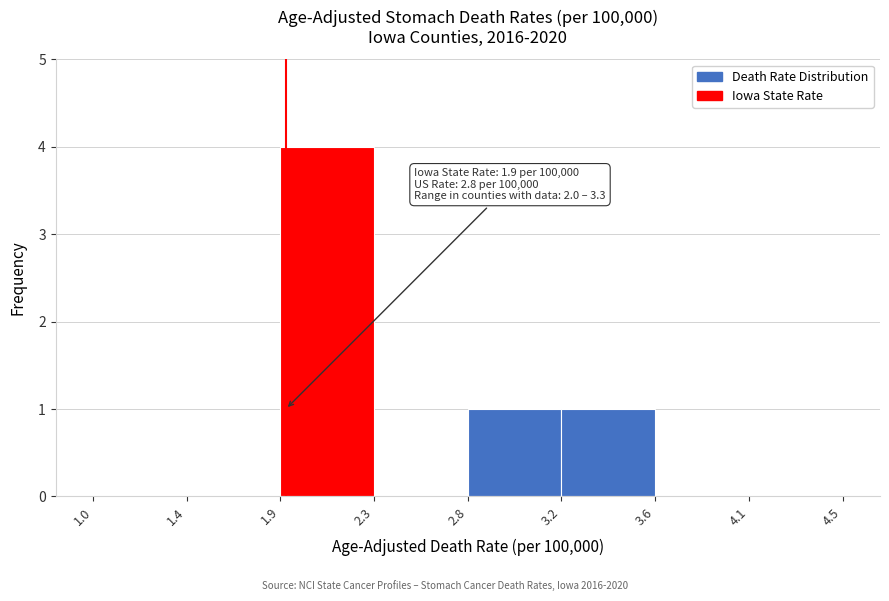

Reading left to right, what are all the values shown in this chart?

1.0=0	1.4=0	1.9=4	2.3=0	2.8=1	3.2=1	3.6=0	4.1=0